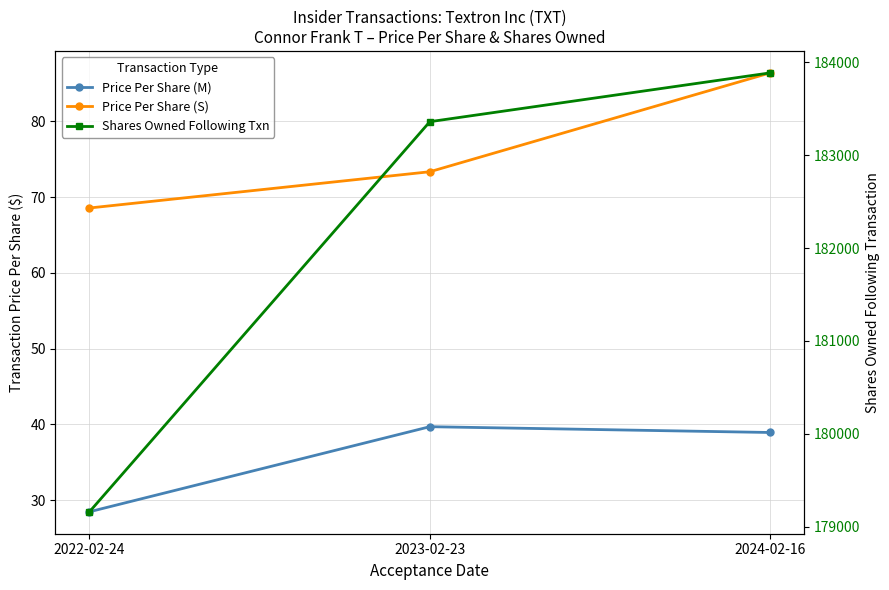

Reading right to left, list all the values displayed in this chart.

Price Per Share (M): 2024-02-16=38.9	2023-02-23=39.7	2022-02-24=28.5
Price Per Share (S): 2024-02-16=86.4	2023-02-23=73.4	2022-02-24=68.6
Shares Owned Following Txn: 2024-02-16=183884.0	2023-02-23=183359.0	2022-02-24=179163.0